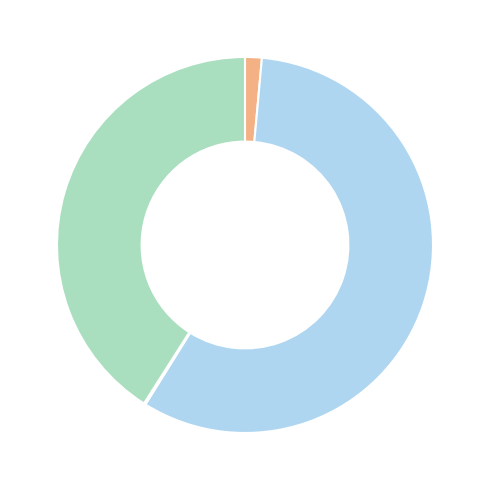

Does any single category account for the majority?

Yes